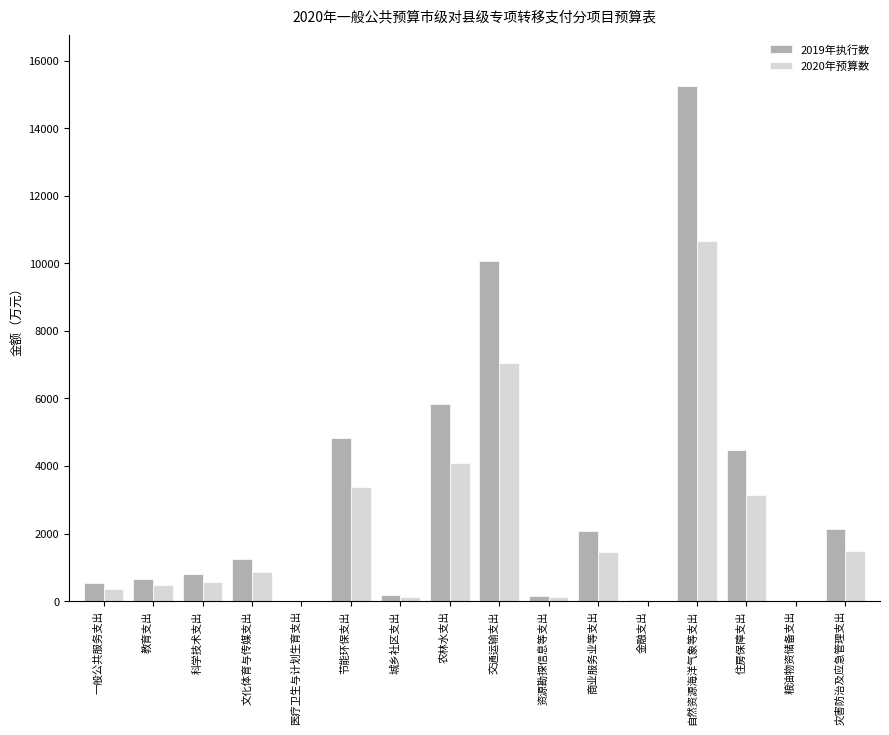

What is the maximum value for 2020年预算数?

10673.6